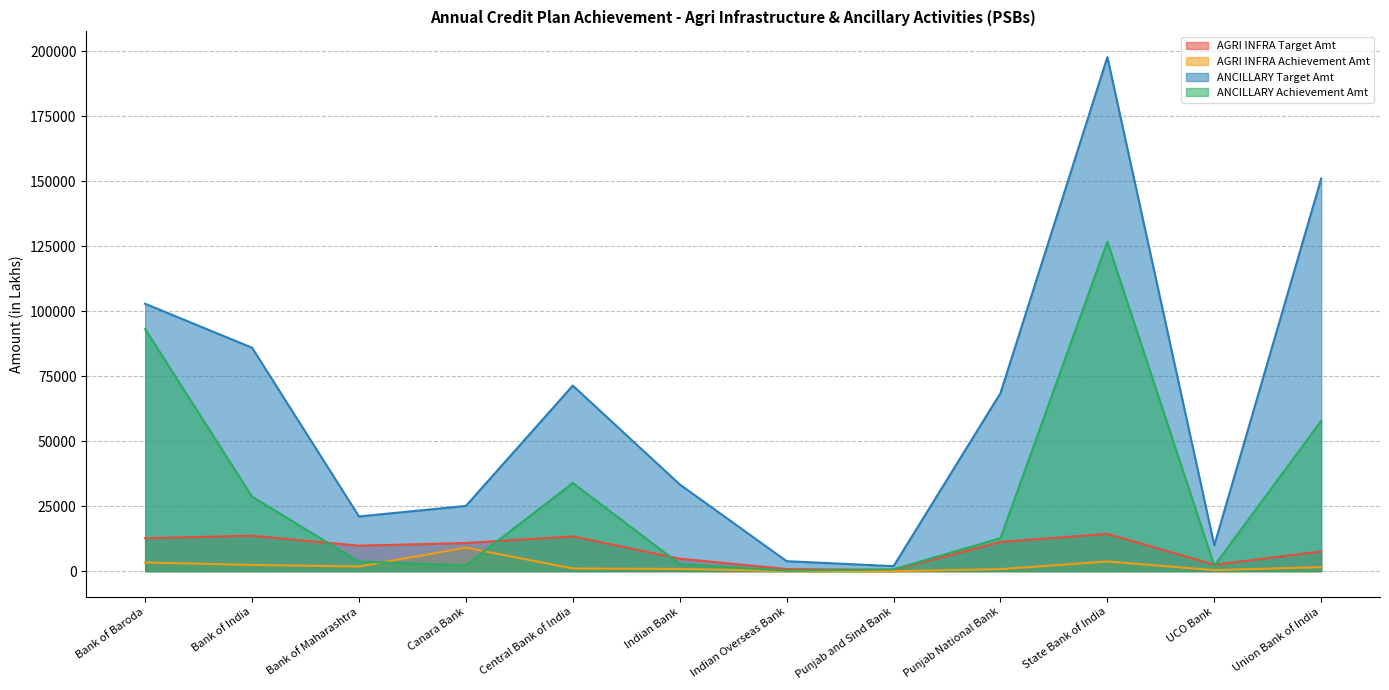

Where do ANCILLARY Achievement Amt and AGRI INFRA Achievement Amt first cross each other?

Bank of Maharashtra and Canara Bank